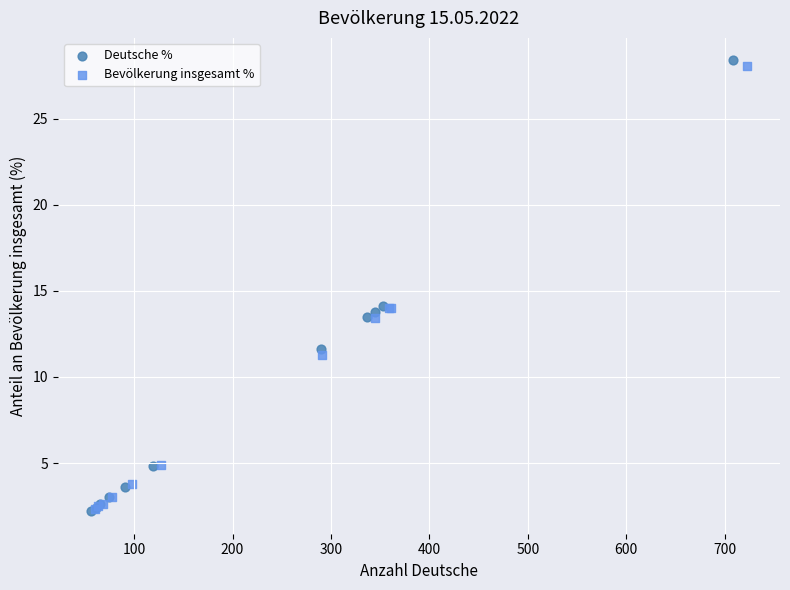

Which series reaches the maximum Y coordinate?

Deutsche %